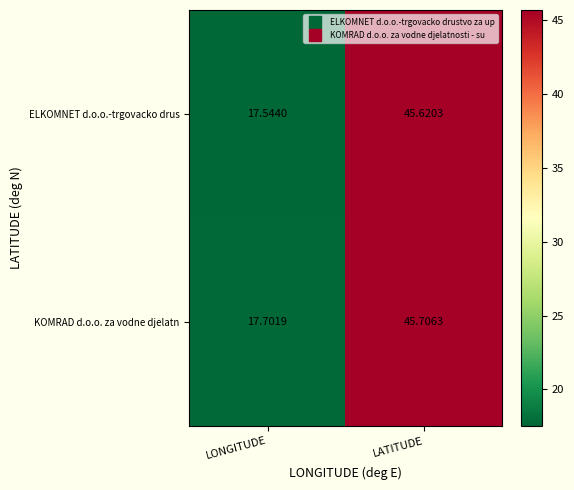

At which label does KOMRAD d.o.o. za vodne djelatn first exceed 45?

LATITUDE